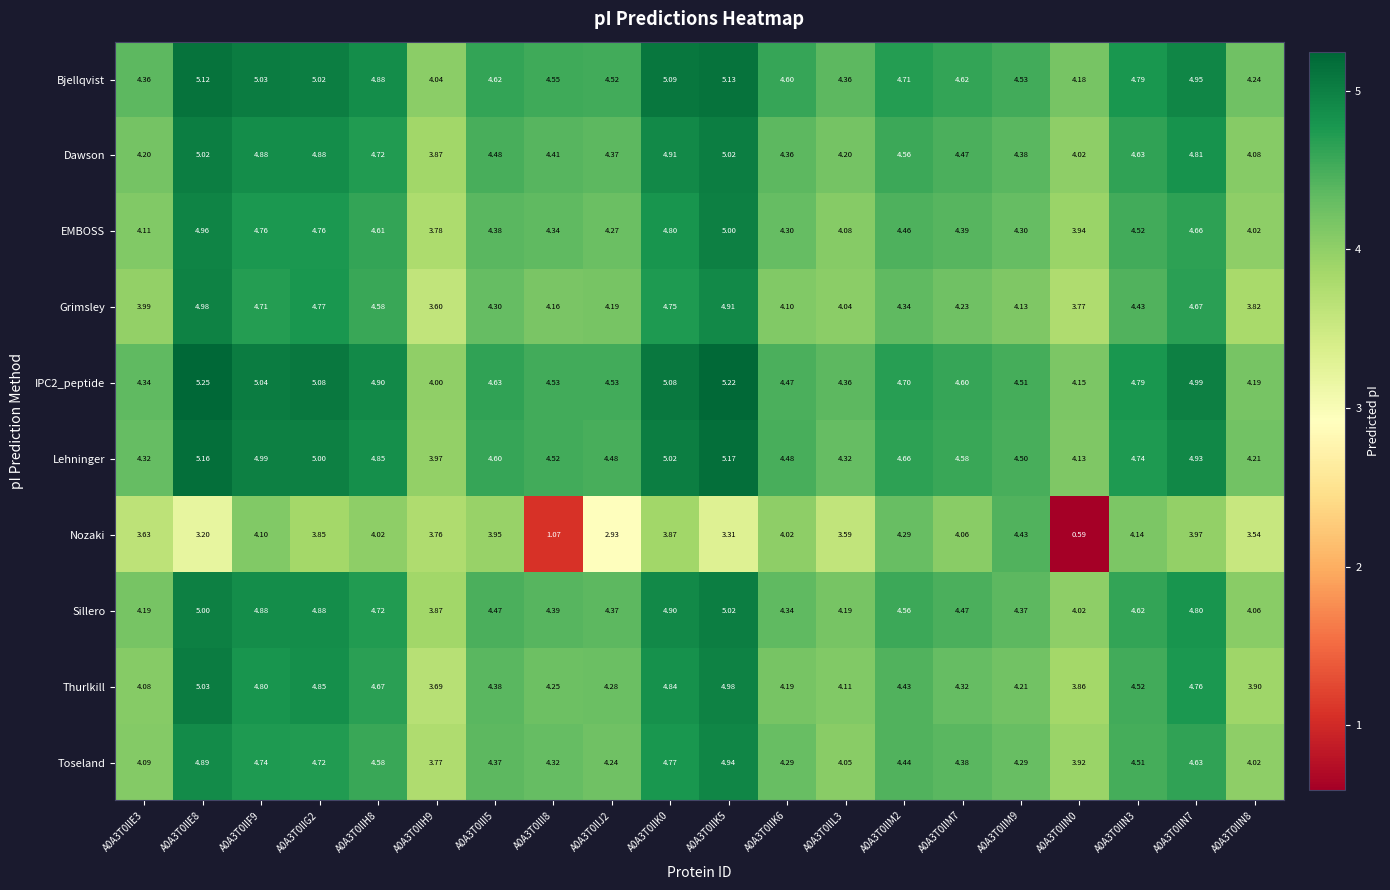

Is the value of Toseland at A0A3T0IIF9 greater than the value of Grimsley at A0A3T0IIH8?

Yes